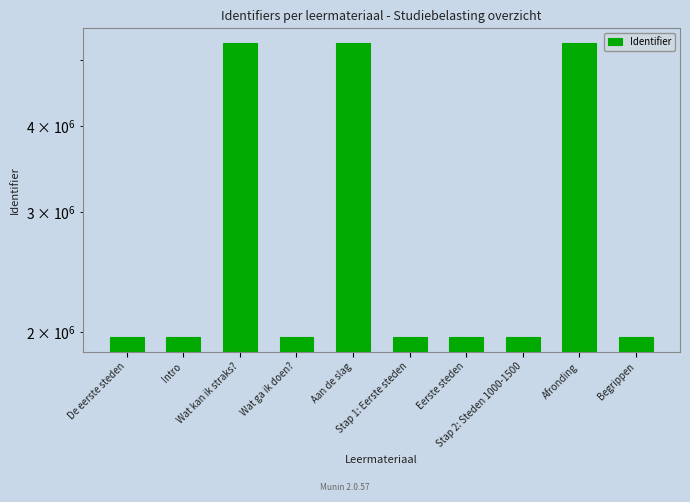

Count the number of categories in the chart.

10